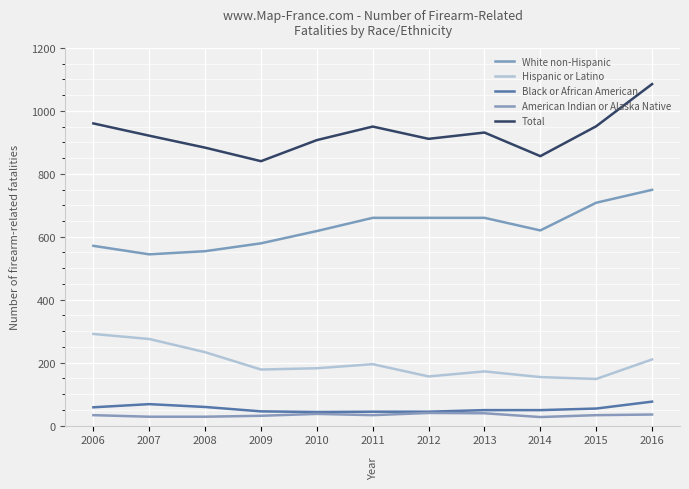

The value of Total at 2014 is 355. True or false?

False